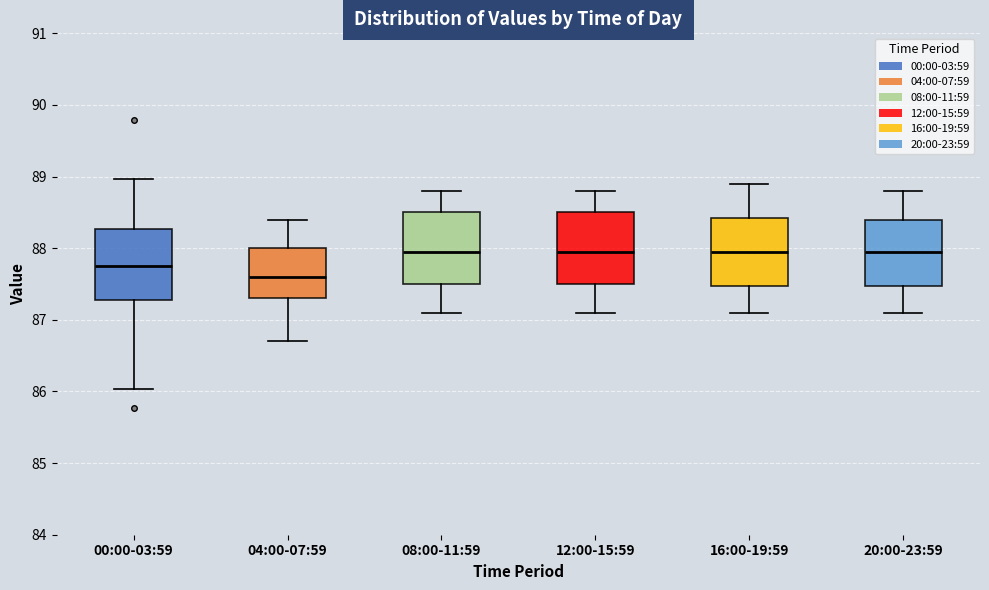

Reading left to right, read every box against the y-axis: the position of its median line, the range the box covers, and the ends of its whiskers. The values are not printed on the chart, so give them approximately, as read against the axis.

00:00-03:59: median 87.8, box 87.3 to 88.3, whiskers 86.0 to 89.0
04:00-07:59: median 87.6, box 87.3 to 88.0, whiskers 86.7 to 88.4
08:00-11:59: median 88.0, box 87.5 to 88.5, whiskers 87.1 to 88.8
12:00-15:59: median 88.0, box 87.5 to 88.5, whiskers 87.1 to 88.8
16:00-19:59: median 88.0, box 87.5 to 88.4, whiskers 87.1 to 88.9
20:00-23:59: median 88.0, box 87.5 to 88.4, whiskers 87.1 to 88.8